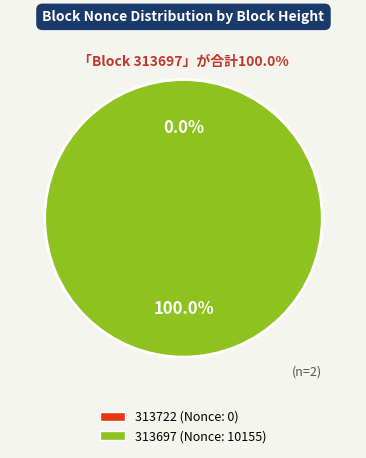

Which slice represents more than half of the pie?

313697 (Nonce: 10155)